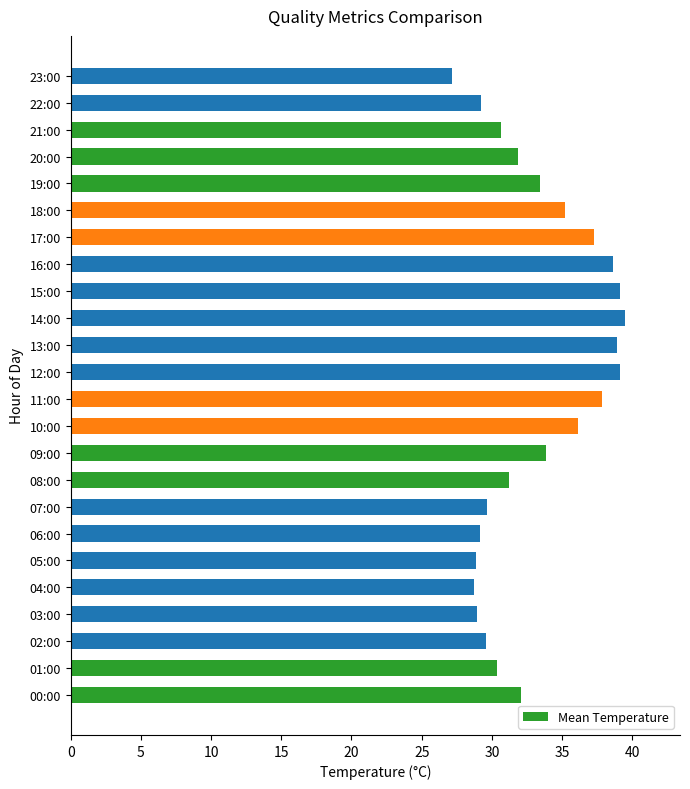

What is the greatest value displayed?

39.5